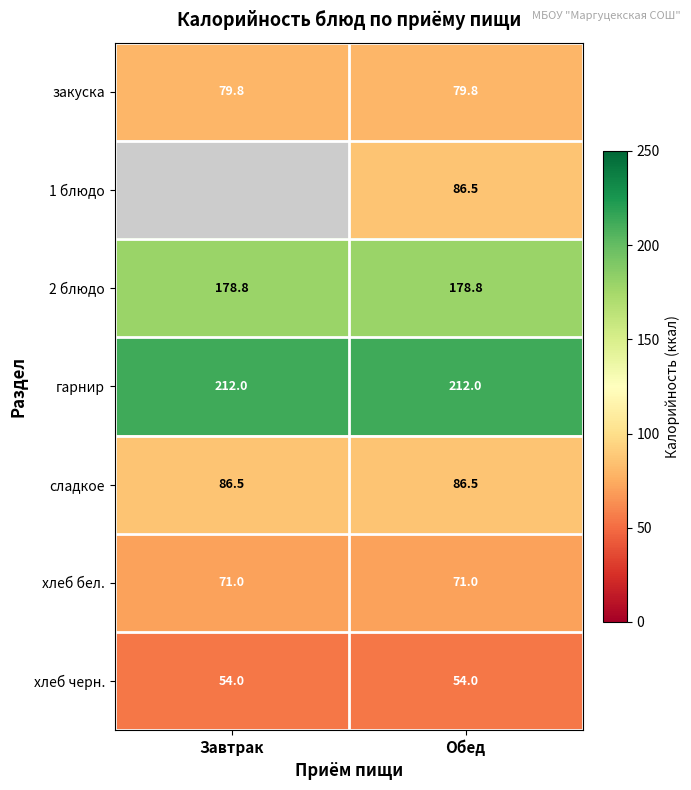

What is the difference between the highest and lowest values at Обед?

158.0